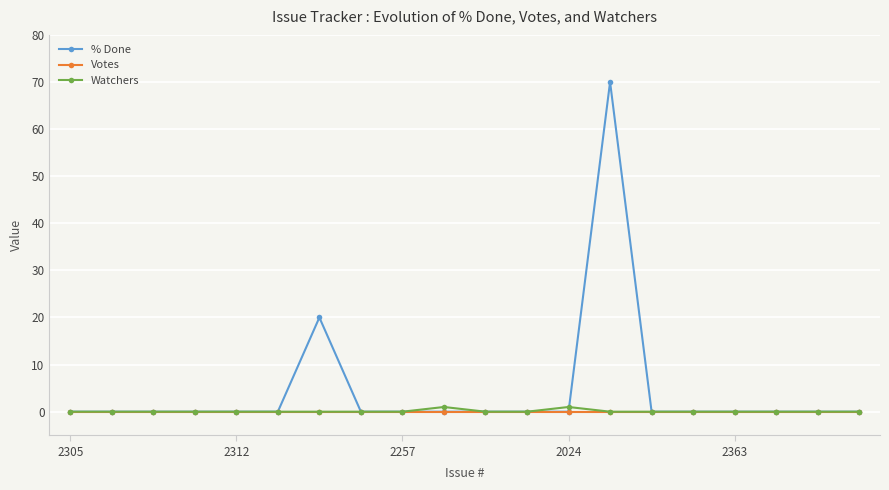

What is the maximum value shown in the chart?

70